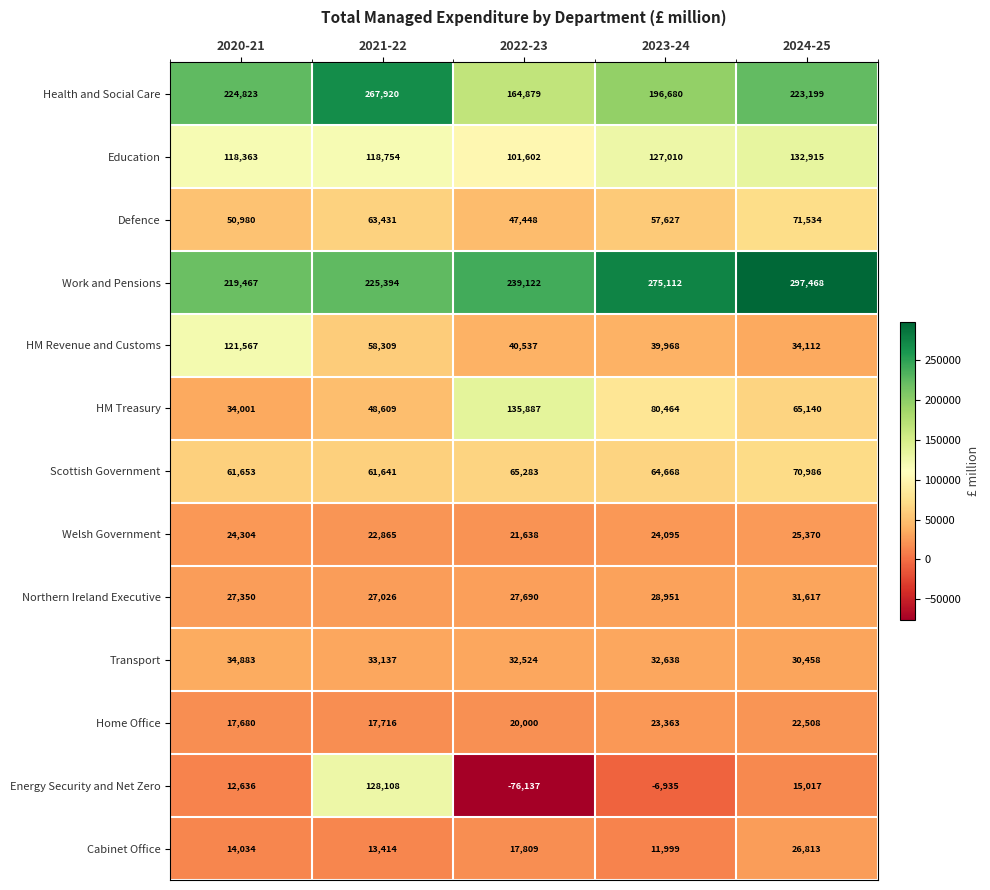

What is the average value of the Scottish Government series?

64846